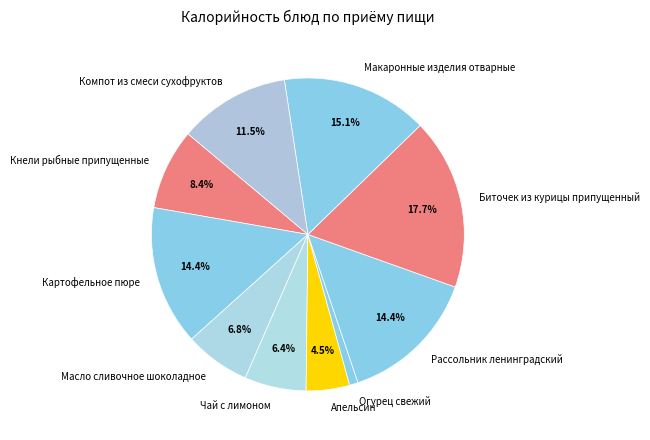

Which has a higher value, Апельсин or Чай с лимоном?

Чай с лимоном